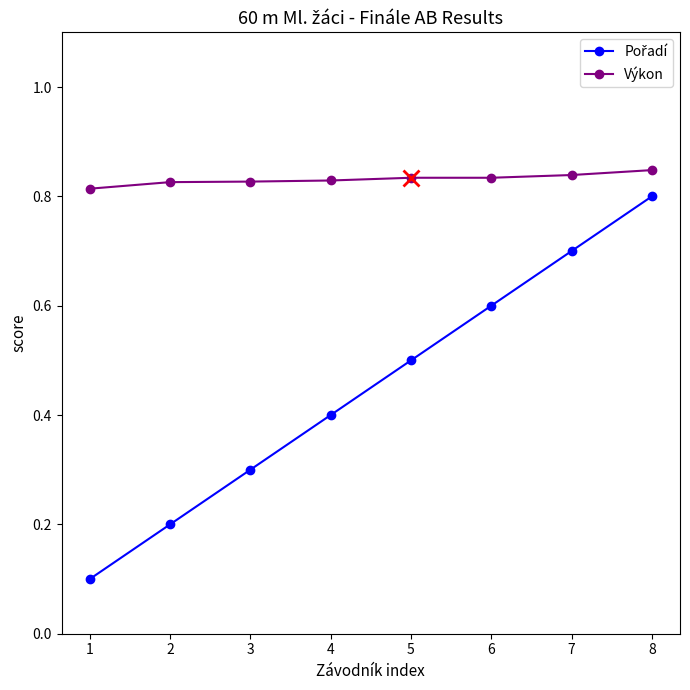

What is the total value across all series at 5?

1.3